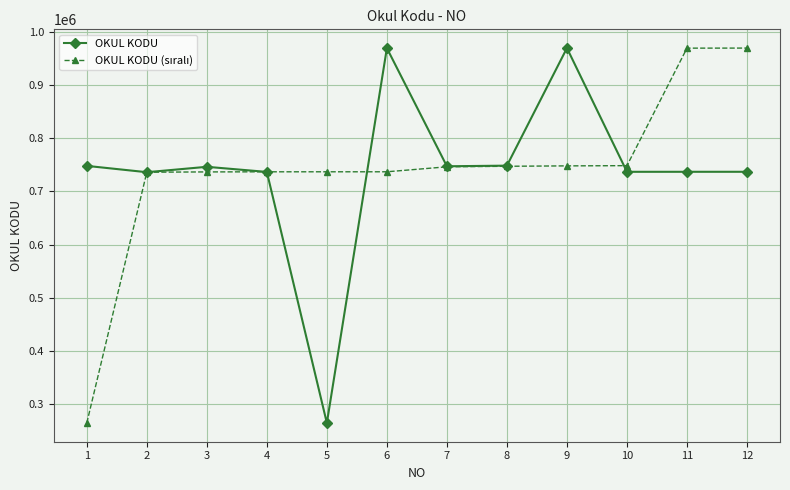

What is the value of the OKUL KODU point at the 8th from the left?

748695